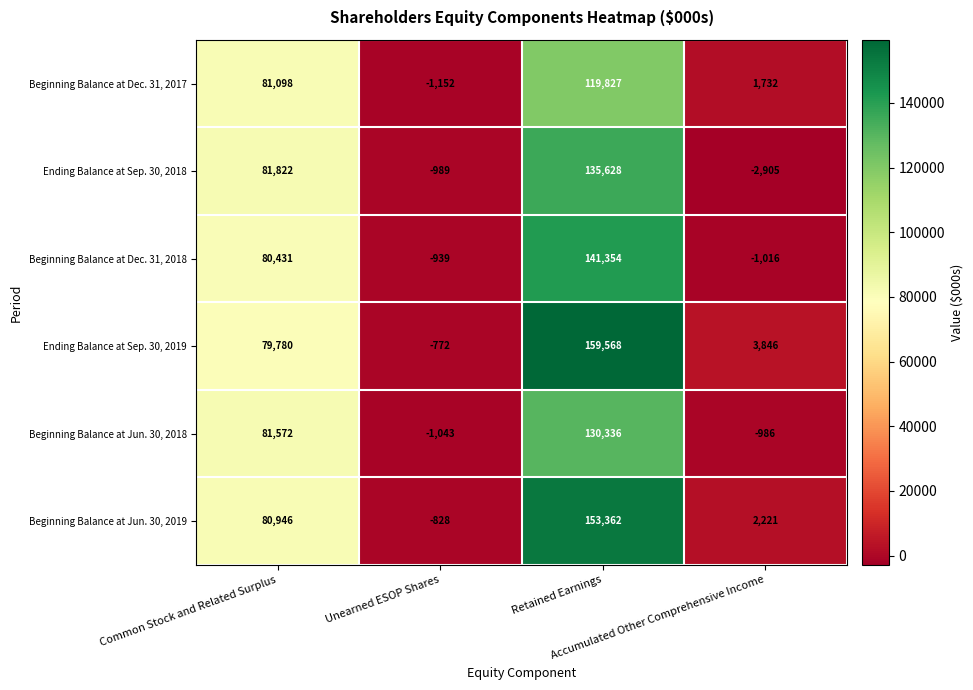

What is the minimum value for Beginning Balance at Dec. 31, 2017?

-1152